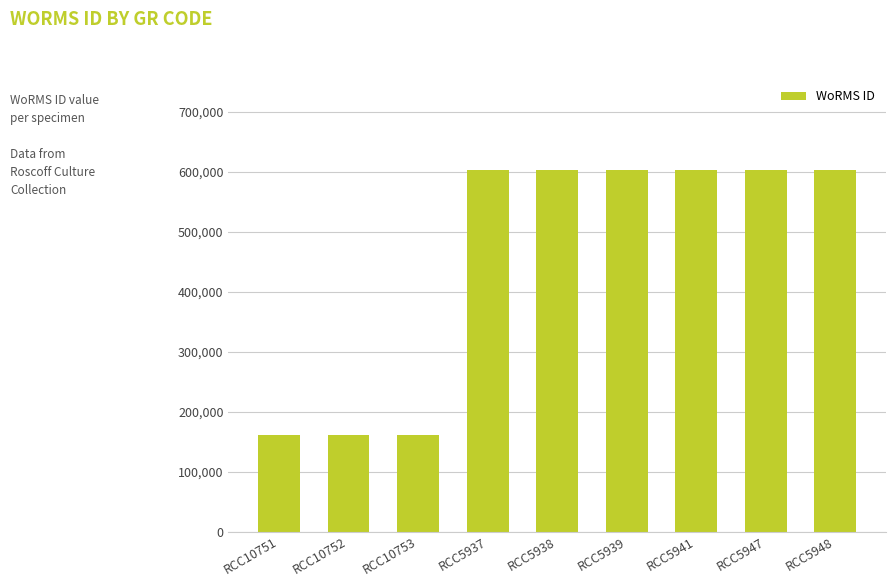

What is the value of the 3rd bar from the left?

160541